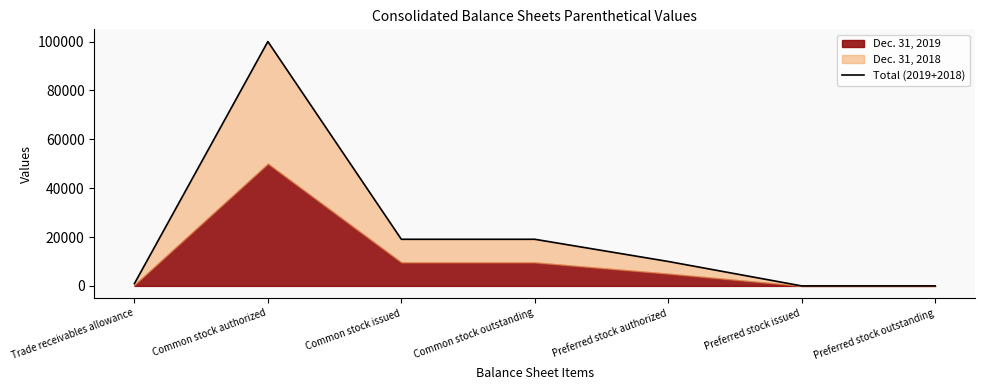

Reading left to right, extract all data points from this chart.

Trade receivables allowance=935	Common stock authorized=100000	Common stock issued=19084	Common stock outstanding=19084	Preferred stock authorized=10000	Preferred stock issued=0	Preferred stock outstanding=0